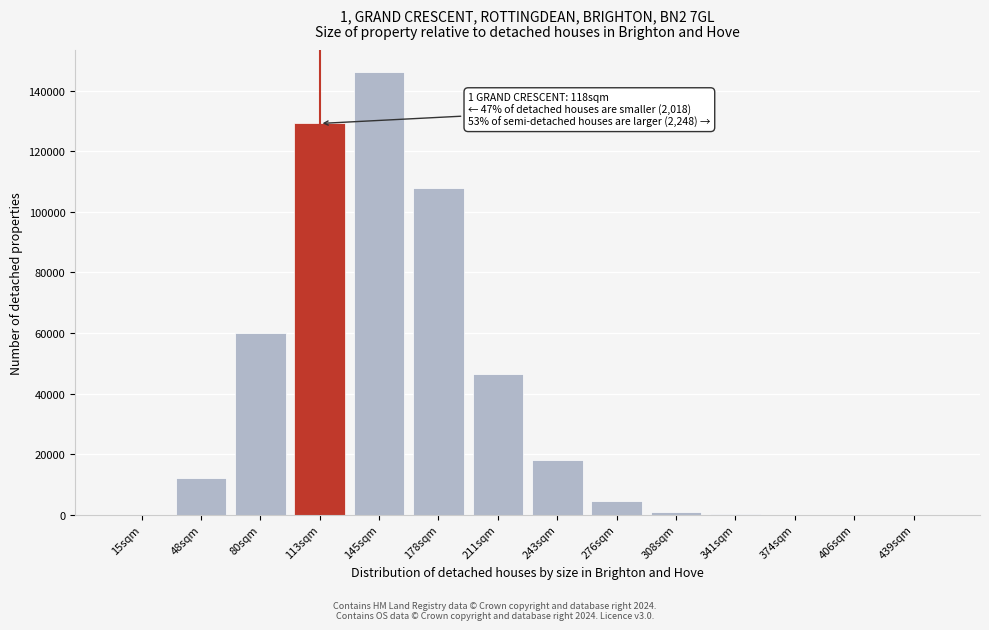

The value at 178sqm is 174568. True or false?

False